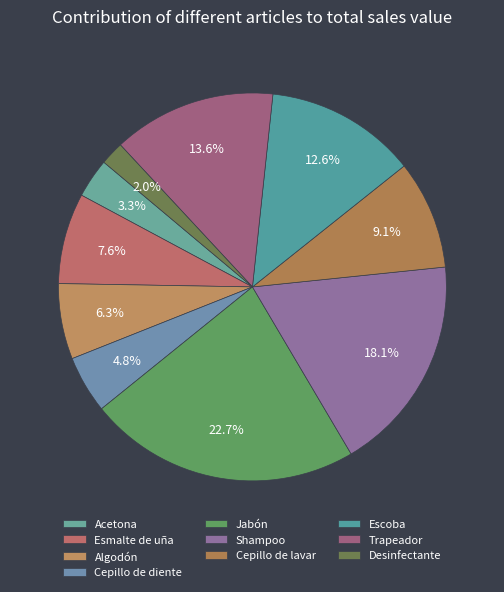

Is it true that Acetona is 1% of the pie?

False